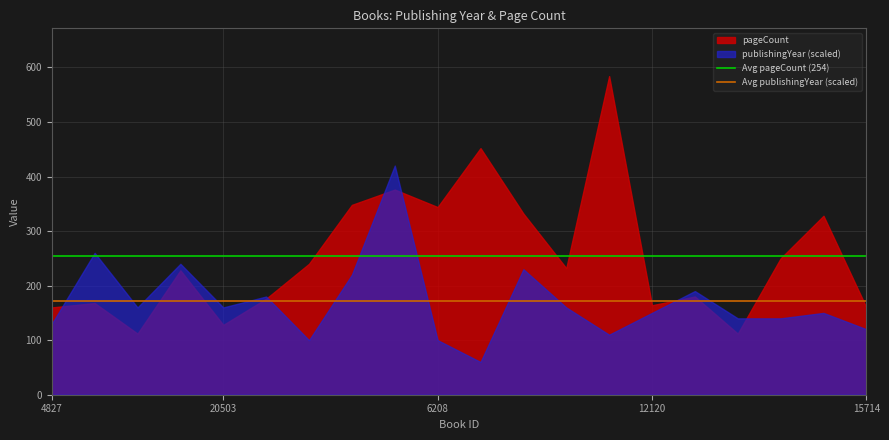

What is the maximum value for Avg pageCount (254)?

253.7